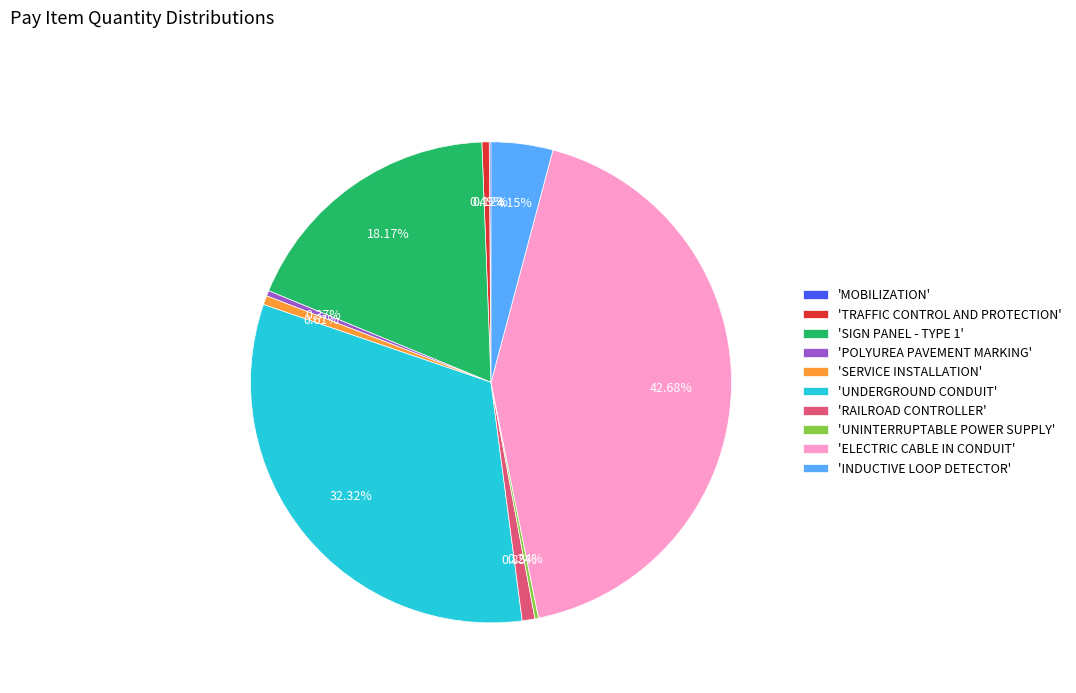

Is there any slice that represents more than half of the pie?

No